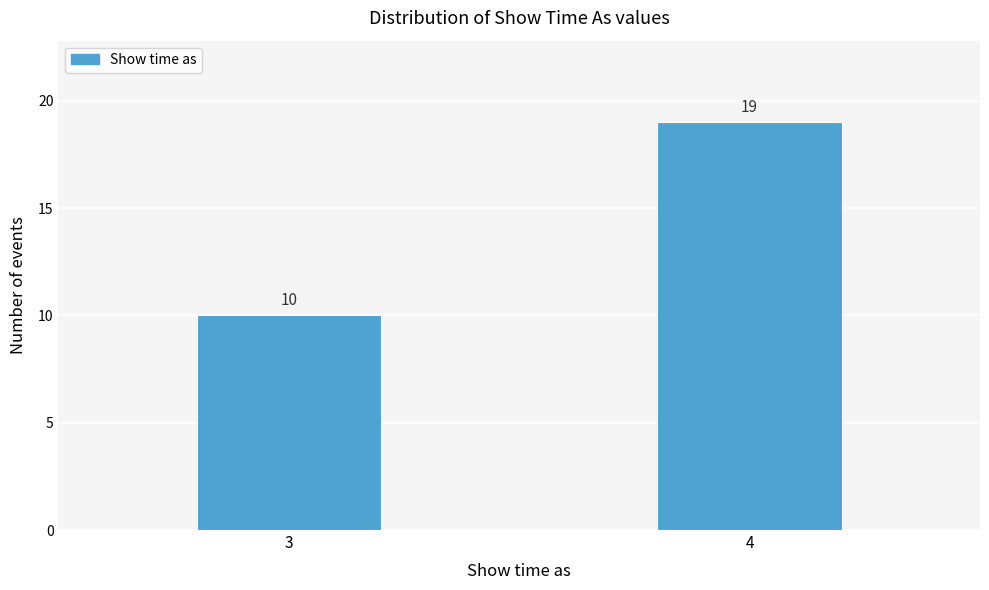

Reading left to right, list all the values displayed in this chart.

10	19